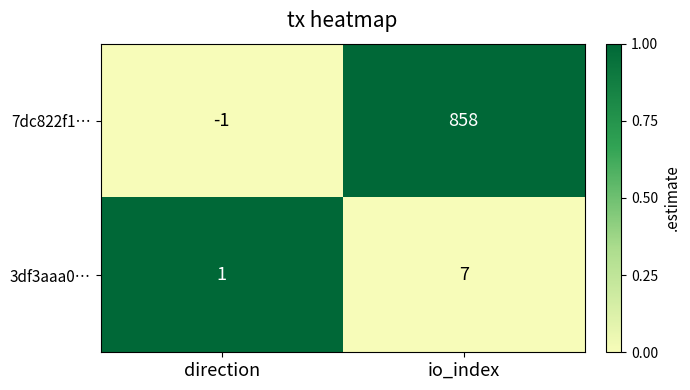

Rank the series by their maximum value, from highest to lowest.

7dc822f1…, 3df3aaa0…